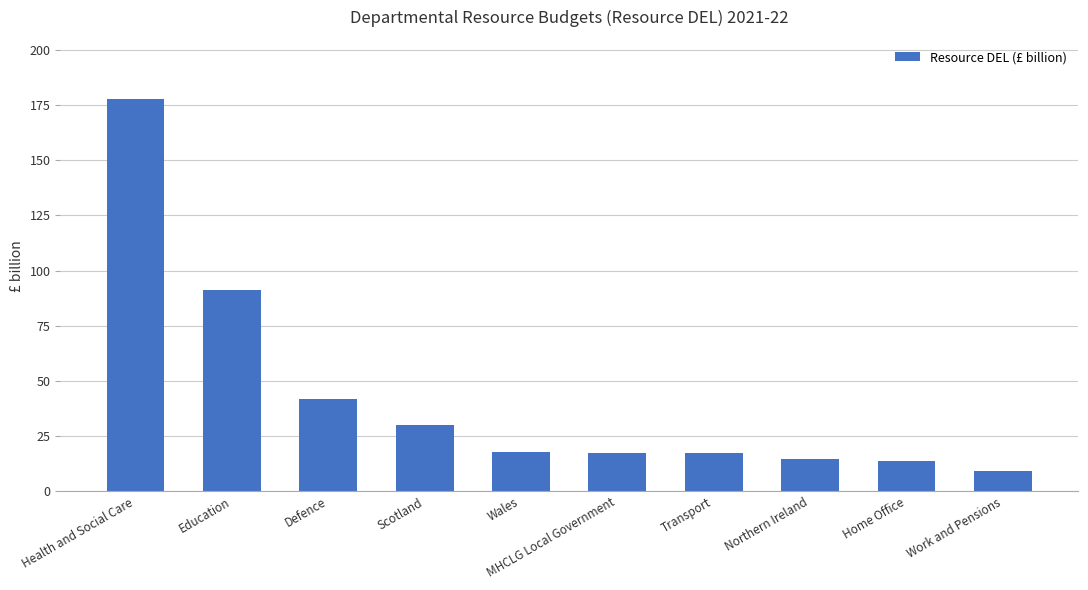

True or false: the data shows 4.2 at Wales.

False